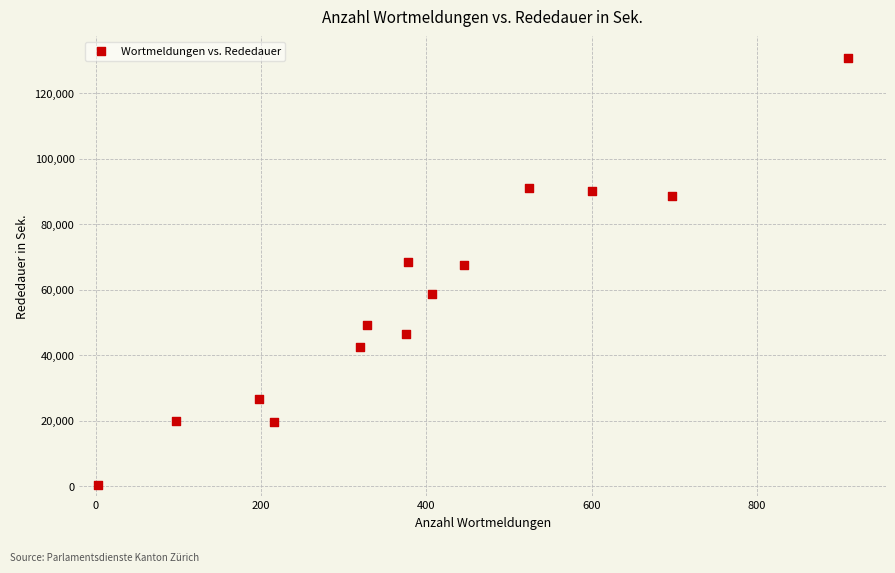

What is the range of X values (max minus min)?

908